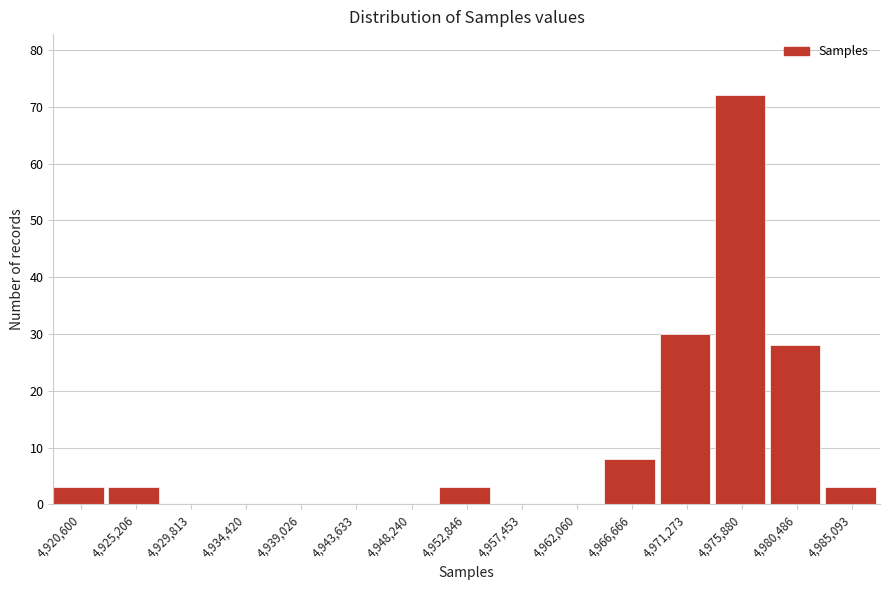

Reading left to right, what are all the values shown in this chart?

4,920,600=3	4,925,206=3	4,929,813=0	4,934,420=0	4,939,026=0	4,943,633=0	4,948,240=0	4,952,846=3	4,957,453=0	4,962,060=0	4,966,666=8	4,971,273=30	4,975,880=72	4,980,486=28	4,985,093=3